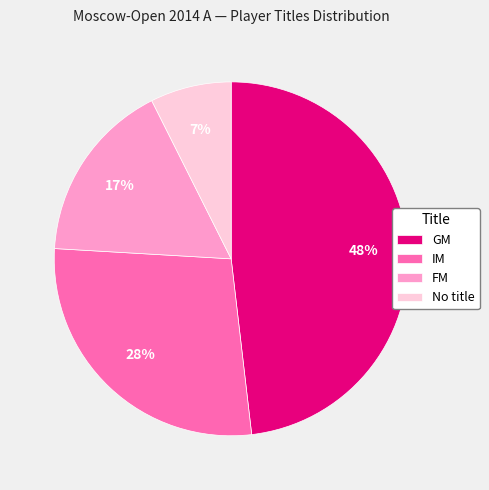

What is the largest slice in the pie chart?

GM